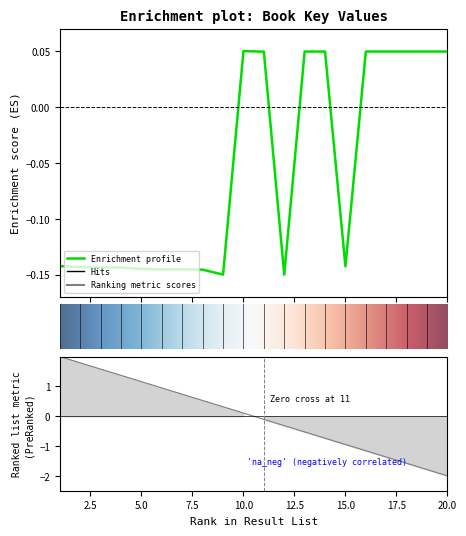

Is it true that the value at 8 is -0.1?

False